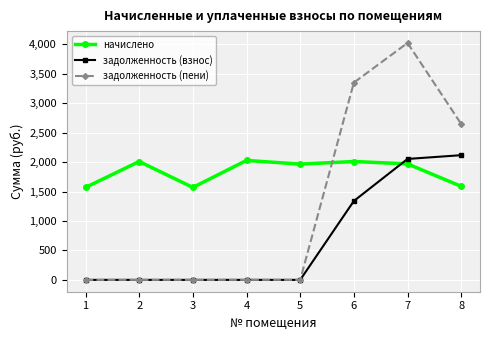

Does the chart have visible grid lines?

Yes